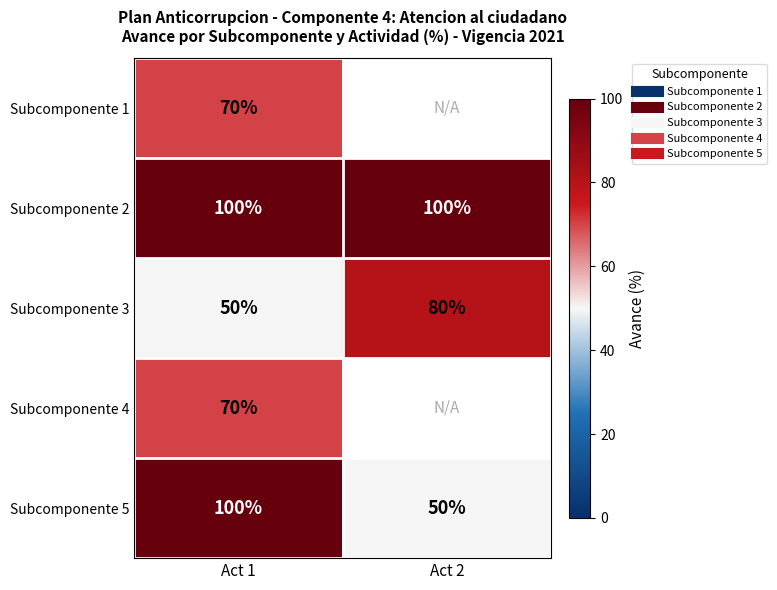

Which series has the widest spread of values?

Subcomponente 5